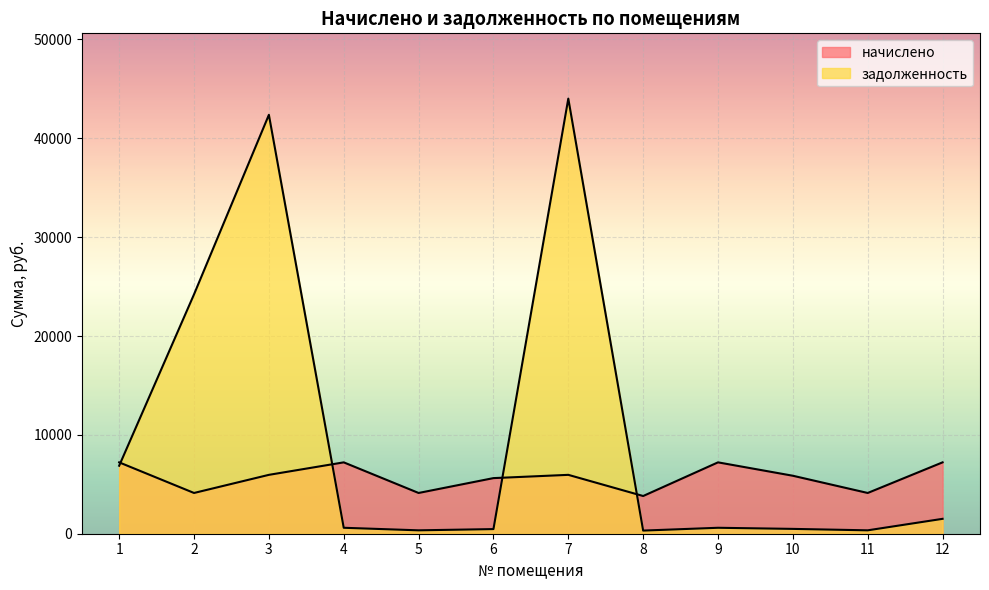

What are all the series names shown in the legend?

начислено, задолженность